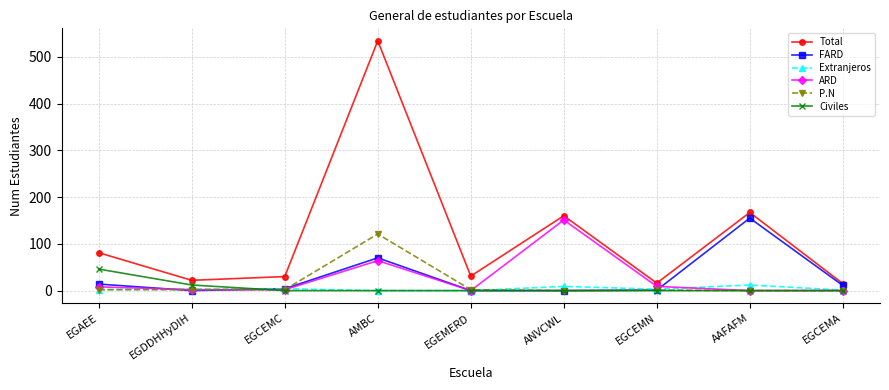

How many data points does each series have?

9